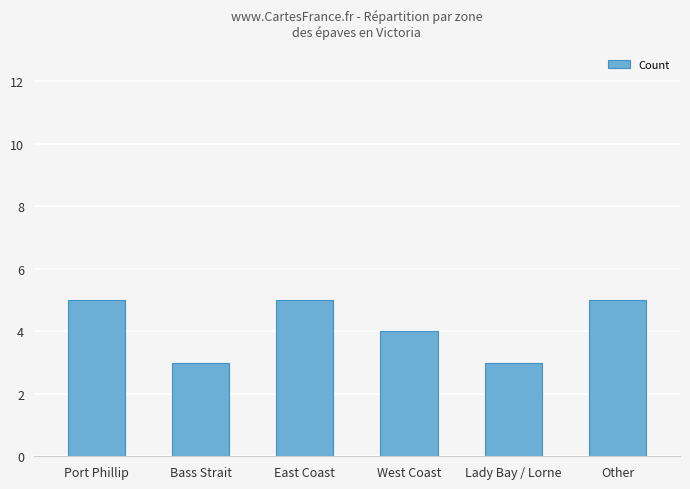

Count the values in the range 3 to 5.

6